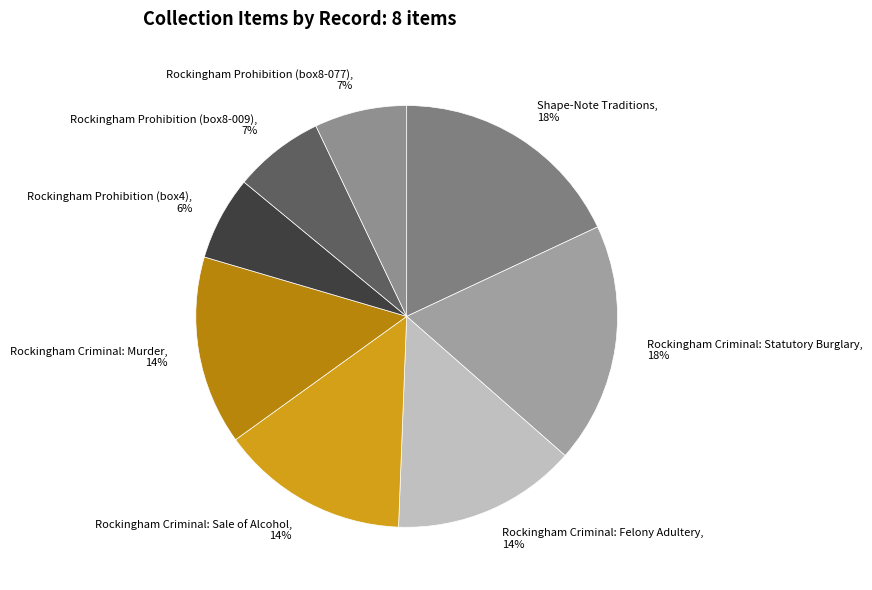

Do Rockingham Criminal: Sale of Alcohol and Rockingham Prohibition (box8-077) together represent more than half of the pie?

No